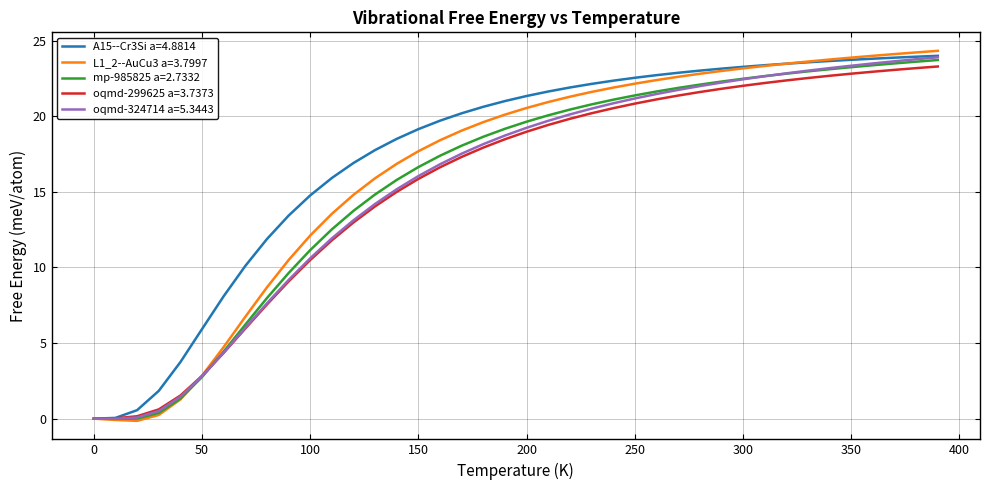

Which series has the widest spread of values?

L1_2--AuCu3 a=3.7997